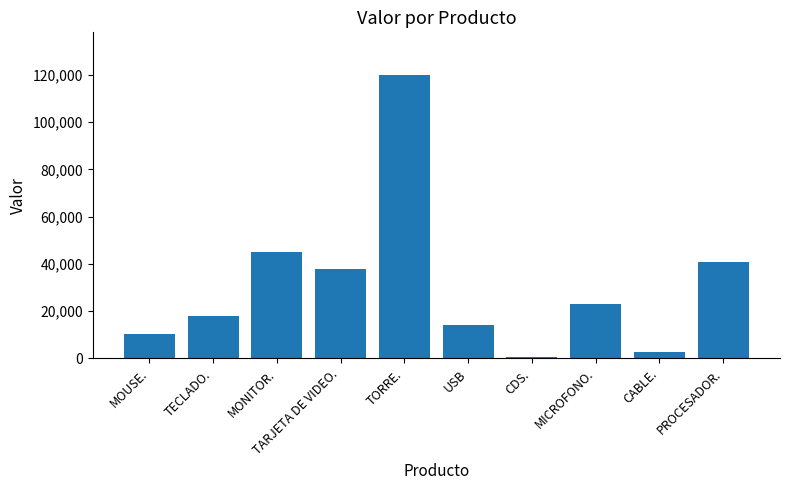

What is the change in value from MOUSE. to USB?

+3500